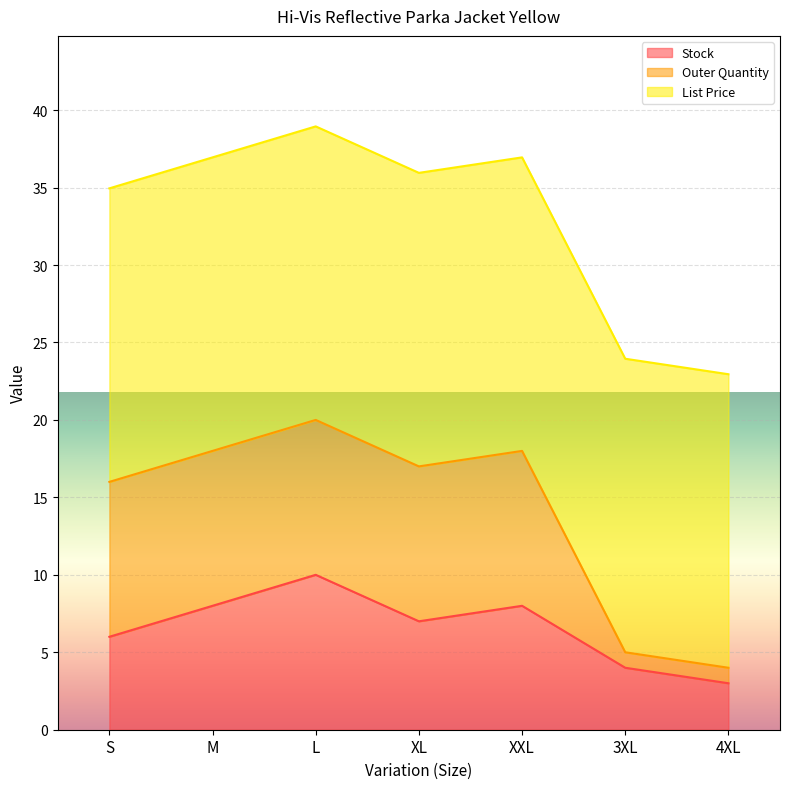

The value of Stock at 4XL is 5.4. True or false?

False